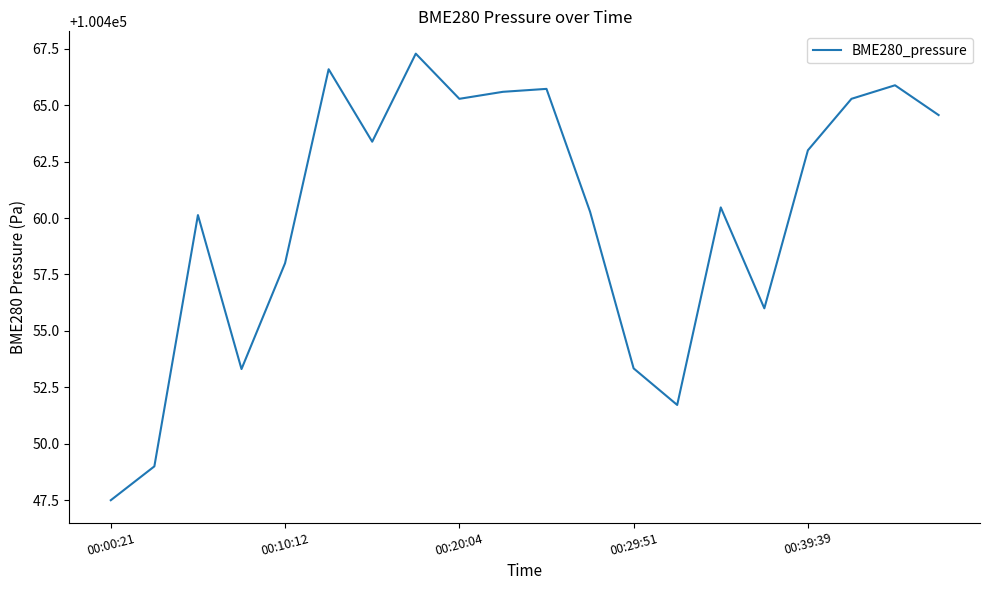

What is the minimum value shown in the chart?

100447.5